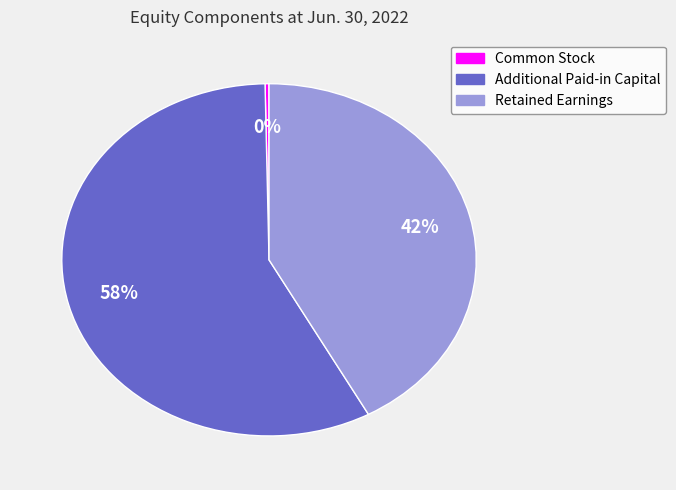

What is the majority slice?

Additional Paid-in Capital